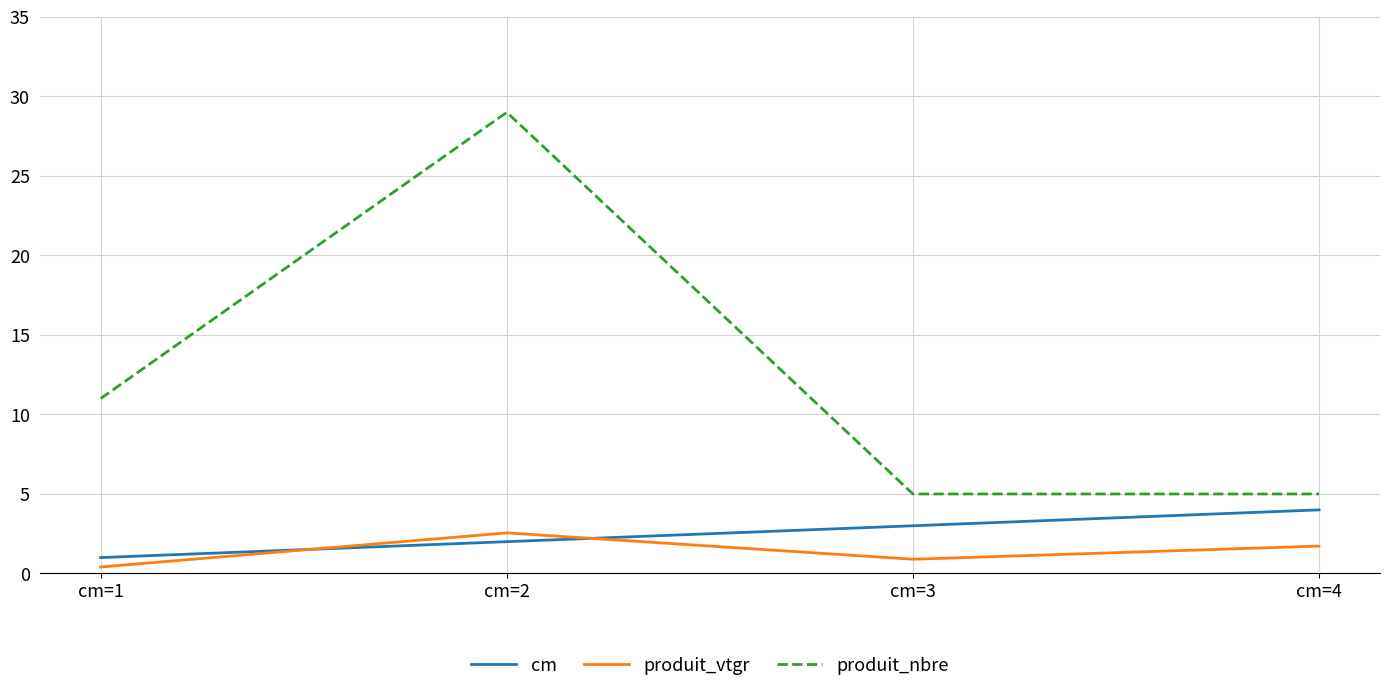

Which series has the largest range (max minus min)?

produit_nbre